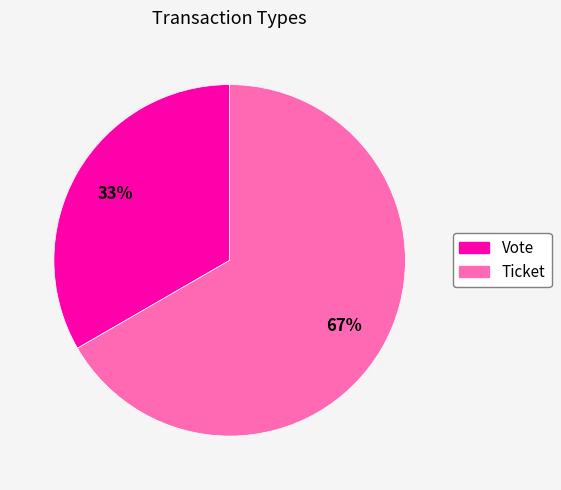

Between Vote and Ticket, which is larger?

Ticket